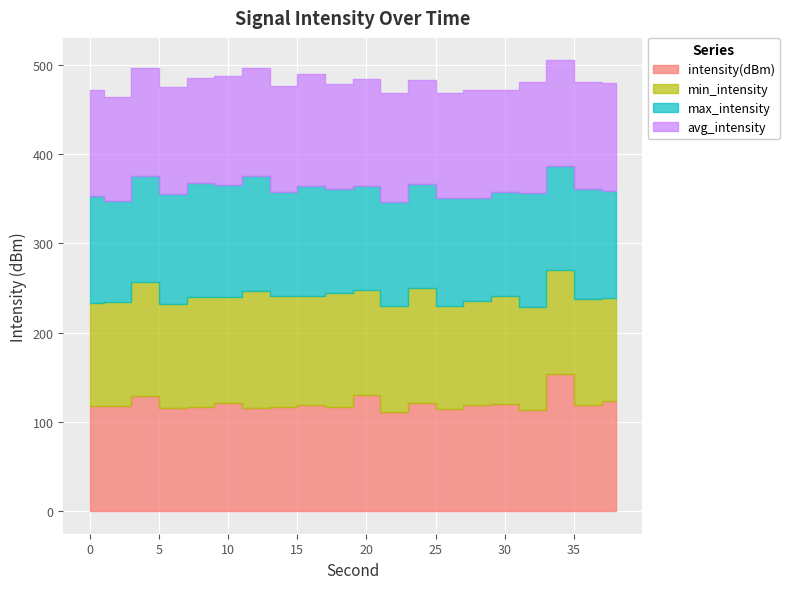

Count the number of data series in this chart.

4